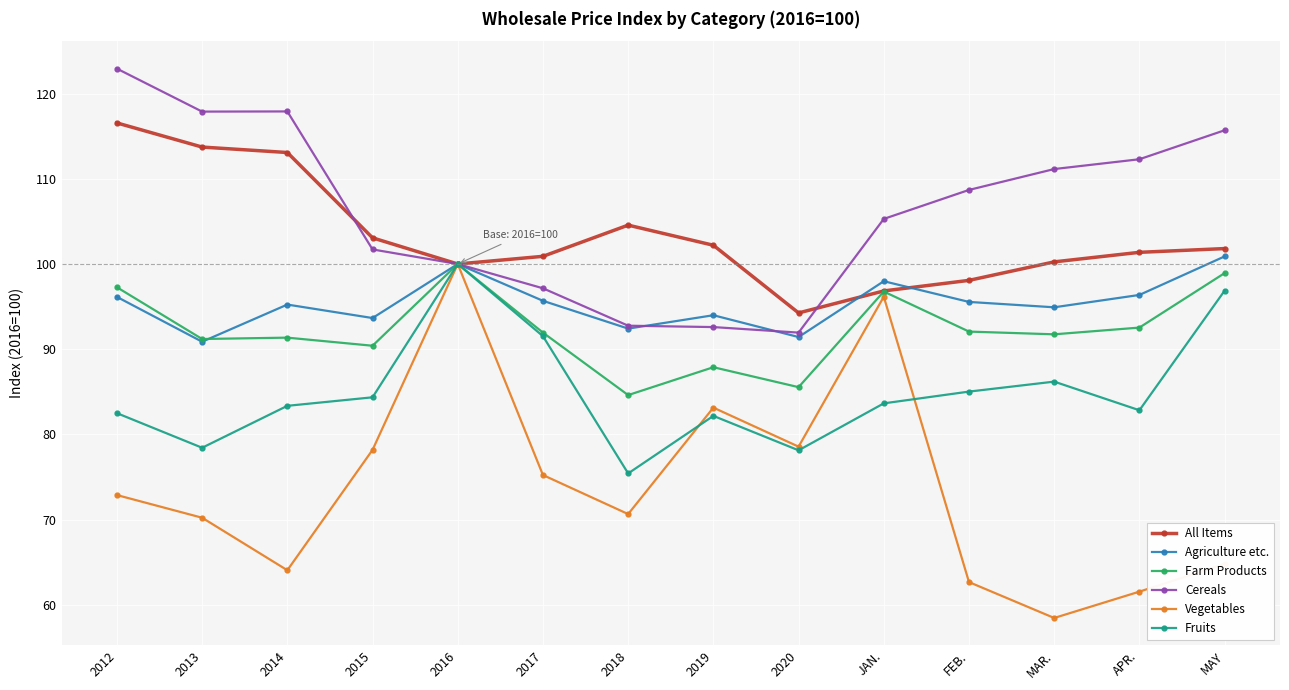

True or false: All Items has more than 0 interior local peaks.

True